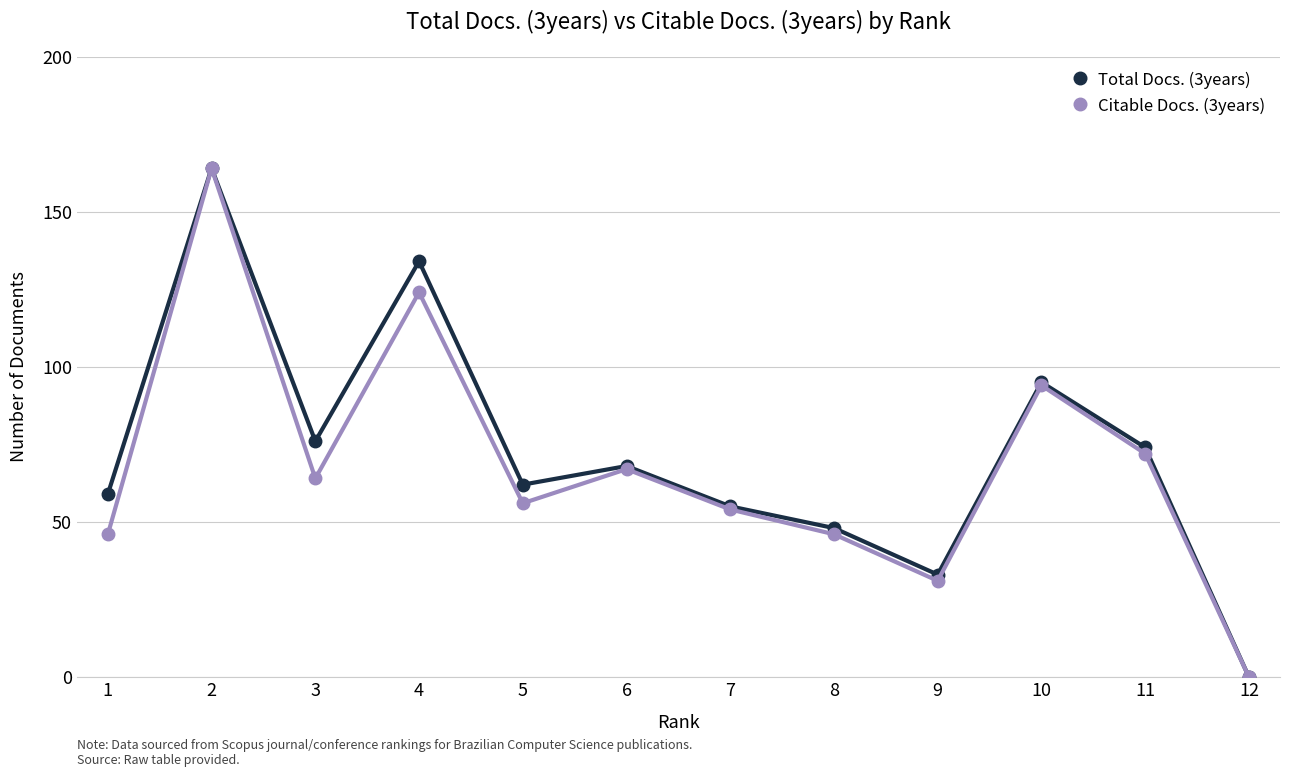

Reading left to right, list all the values displayed in this chart.

Total Docs. (3years): 59	164	76	134	62	68	55	48	33	95	74	0
Citable Docs. (3years): 46	164	64	124	56	67	54	46	31	94	72	0